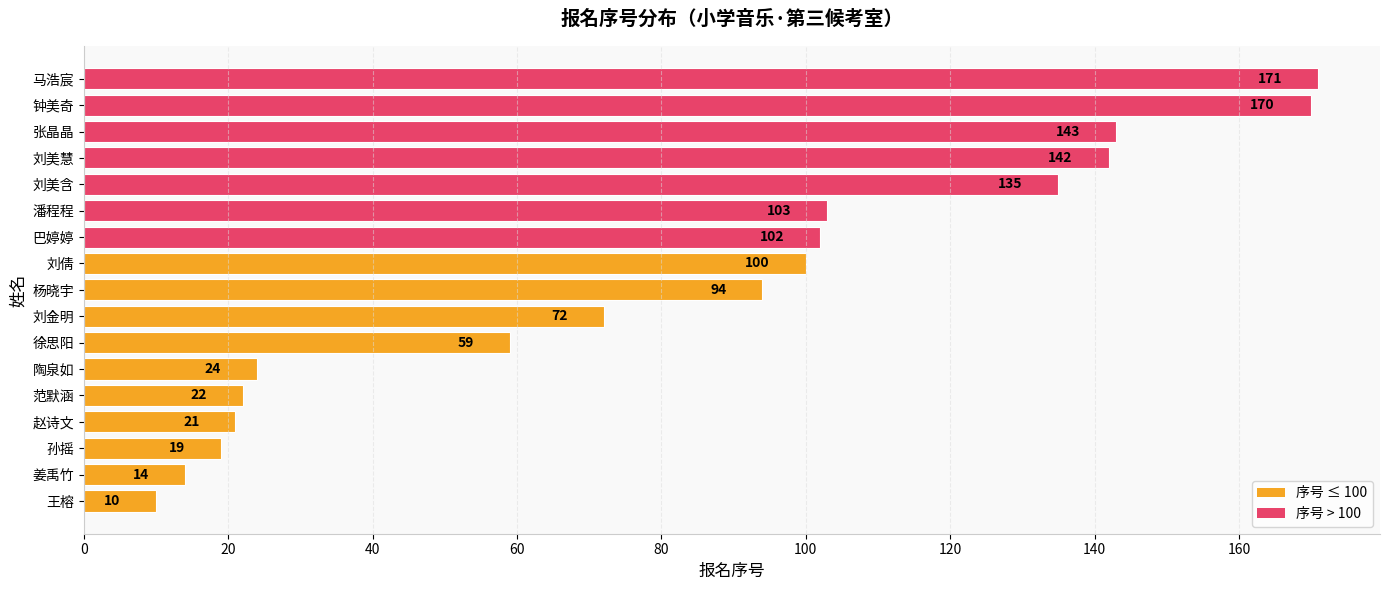

What value does the data have at 姜禹竹, to the nearest 5?

15